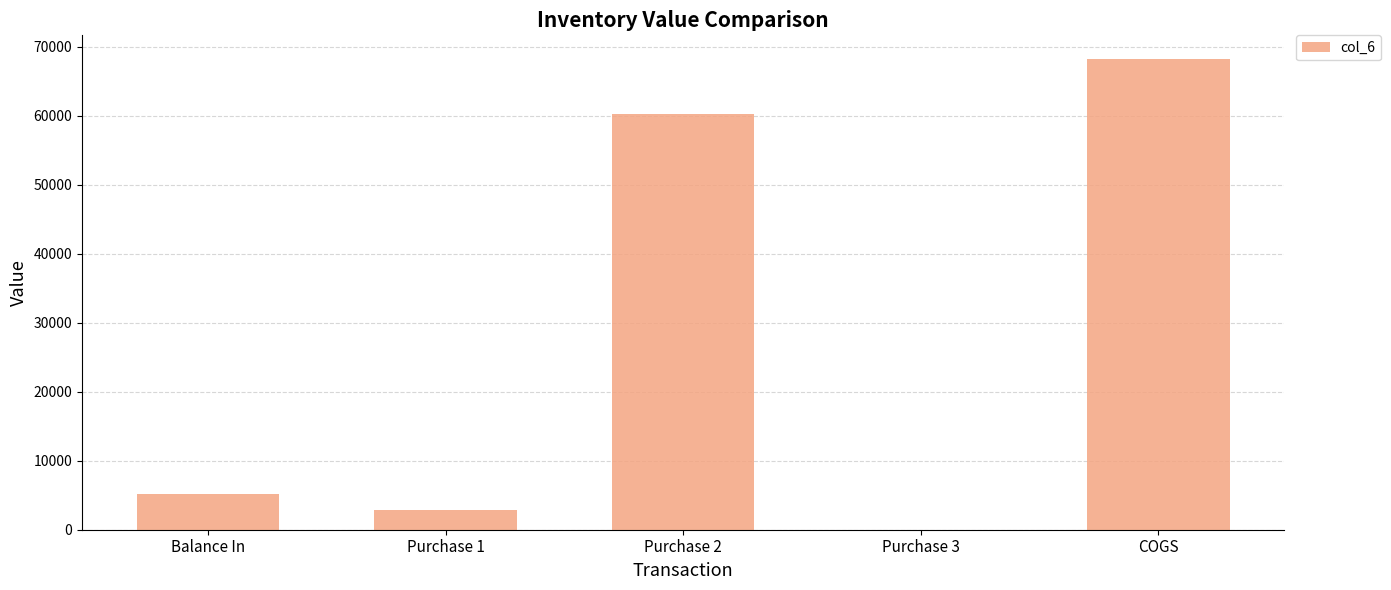

What is the sum of all values?

136520